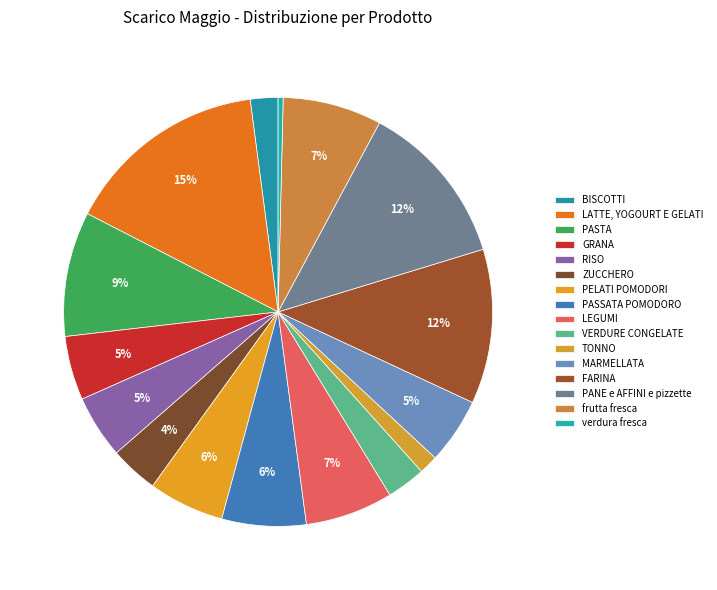

Is it true that TONNO is 11% of the pie?

False